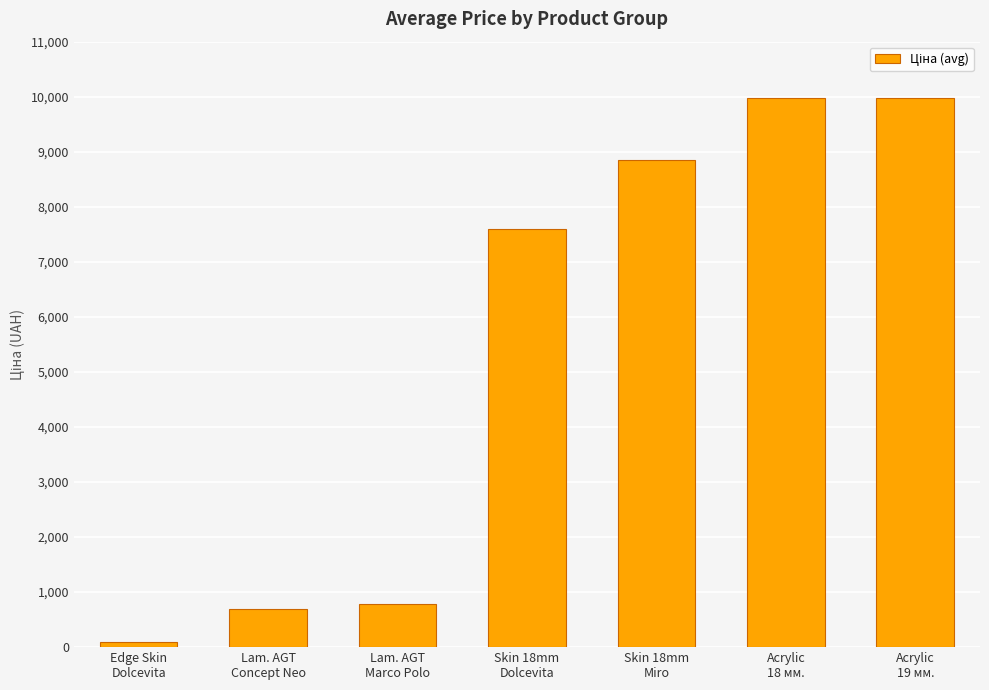

Approximately how many times larger is the value at Lam. AGT
Concept Neo compared to Lam. AGT
Marco Polo?

0.9